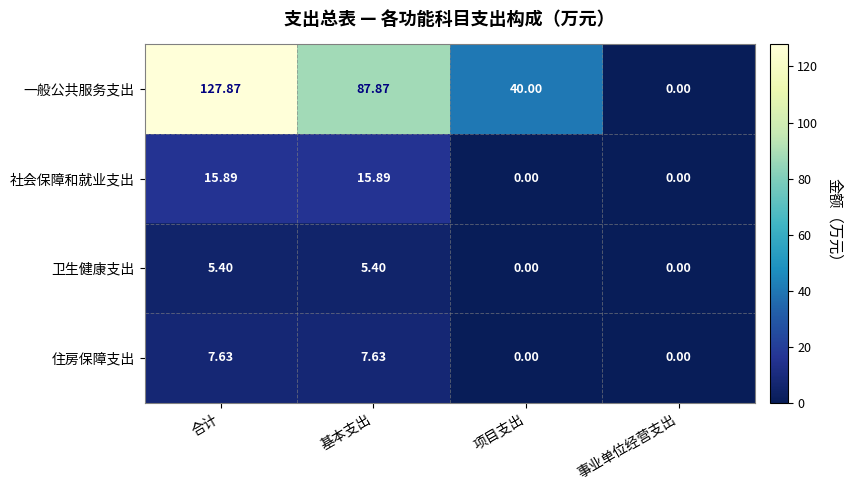

Which series has the largest range (max minus min)?

一般公共服务支出